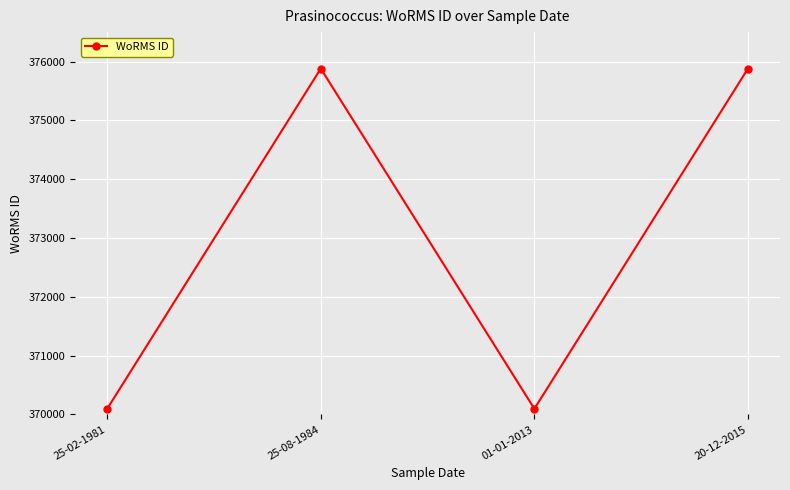

What is the greatest value displayed?

375880